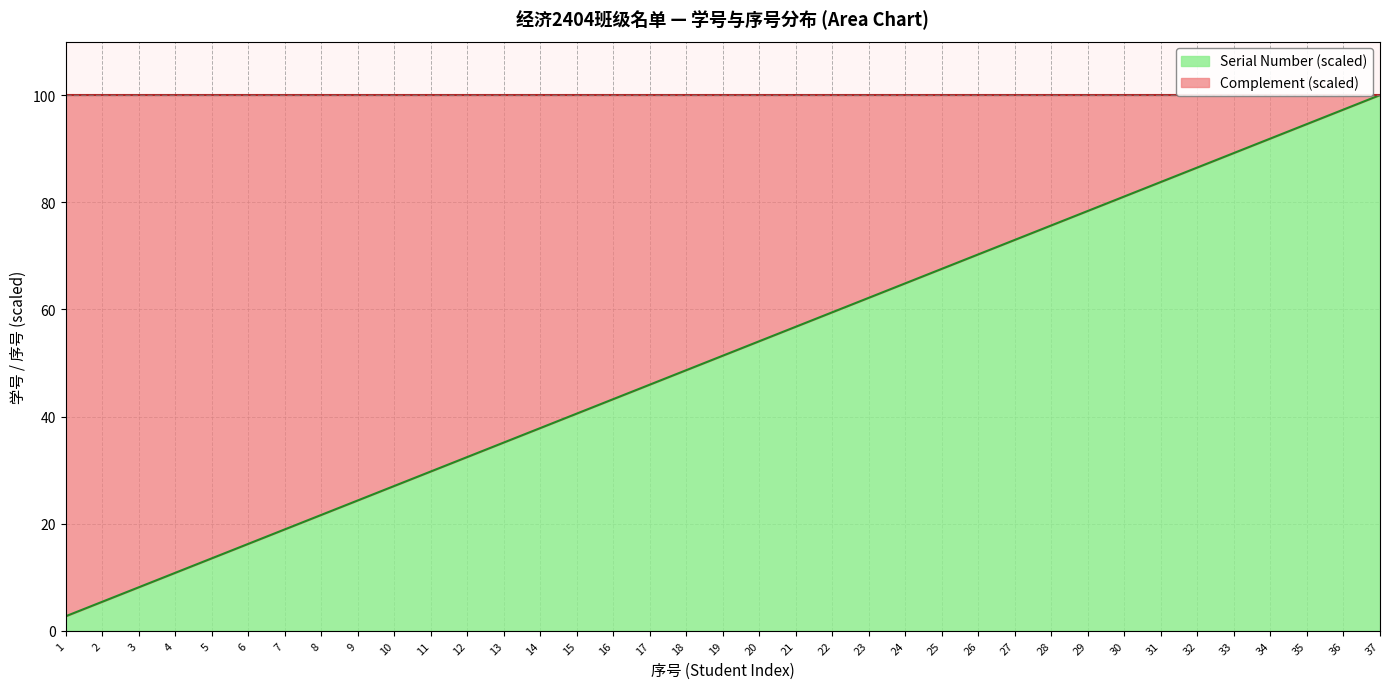

Rank the categories by value from highest to lowest.

37, 36, 35, 34, 33, 32, 31, 30, 29, 28, 27, 26, 25, 24, 23, 22, 21, 20, 19, 18, 17, 16, 15, 14, 13, 12, 11, 10, 9, 8, 7, 6, 5, 4, 3, 2, 1